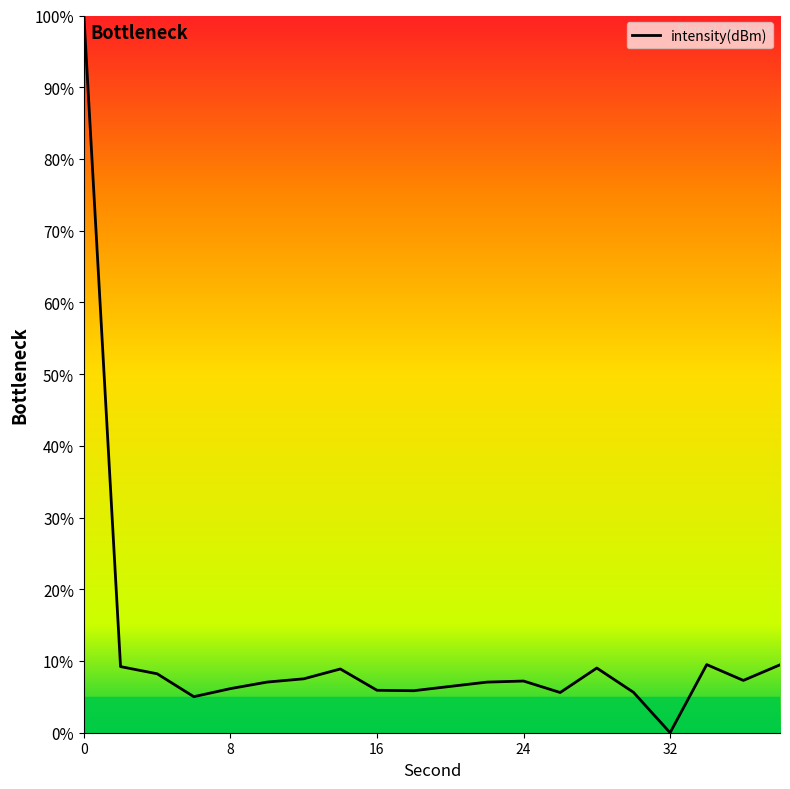

What is the greatest value displayed?

100.0